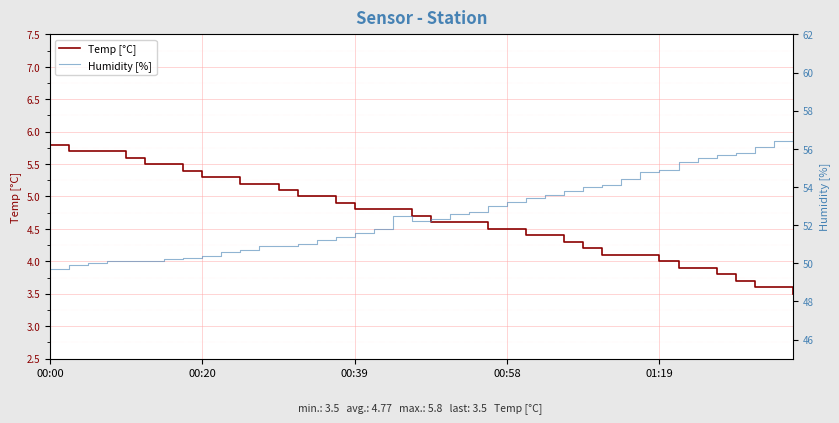

Reading left to right, what are all the values shown in this chart?

Temp [°C]: 5.8	5.7	5.7	5.7	5.6	5.5	5.5	5.4	5.3	5.3	5.2	5.2	5.1	5.0	5.0	4.9	4.8	4.8	4.8	4.7	4.6	4.6	4.6	4.5	4.5	4.4	4.4	4.3	4.2	4.1	4.1	4.1	4.0	3.9	3.9	3.8	3.7	3.6	3.6	3.5
Humidity [%]: 49.7	49.9	50.0	50.1	50.1	50.1	50.2	50.3	50.4	50.6	50.7	50.9	50.9	51.0	51.2	51.4	51.6	51.8	52.5	52.2	52.3	52.6	52.7	53.0	53.2	53.4	53.6	53.8	54.0	54.1	54.4	54.8	54.9	55.3	55.5	55.7	55.8	56.1	56.4	56.7